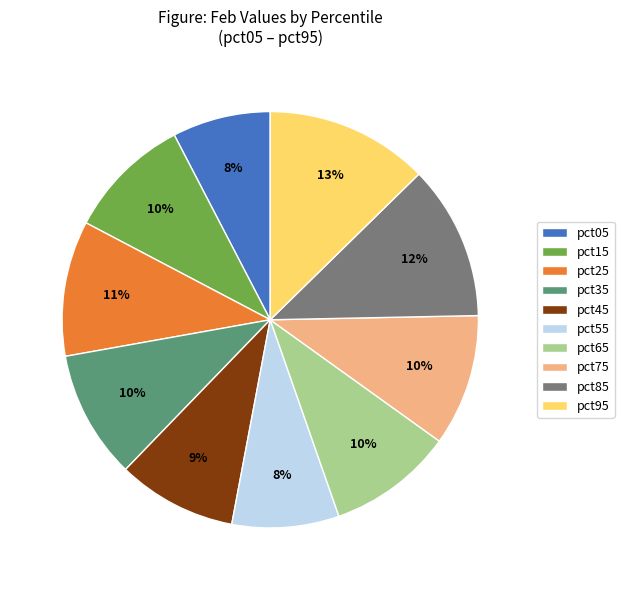

Which slice is the largest?

pct95